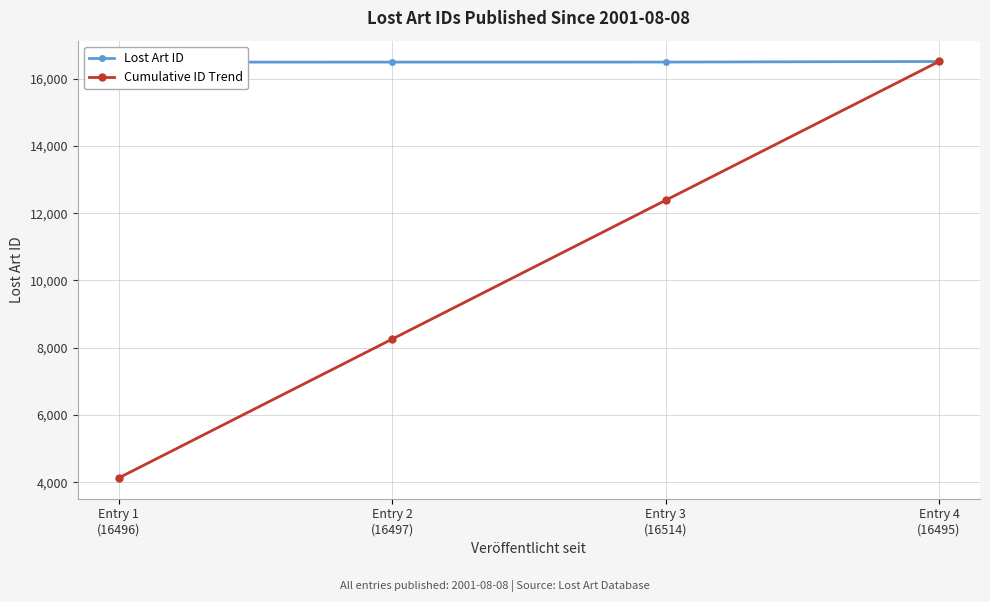

What is the value of the Cumulative ID Trend point at the 2nd from the left?

8257.0